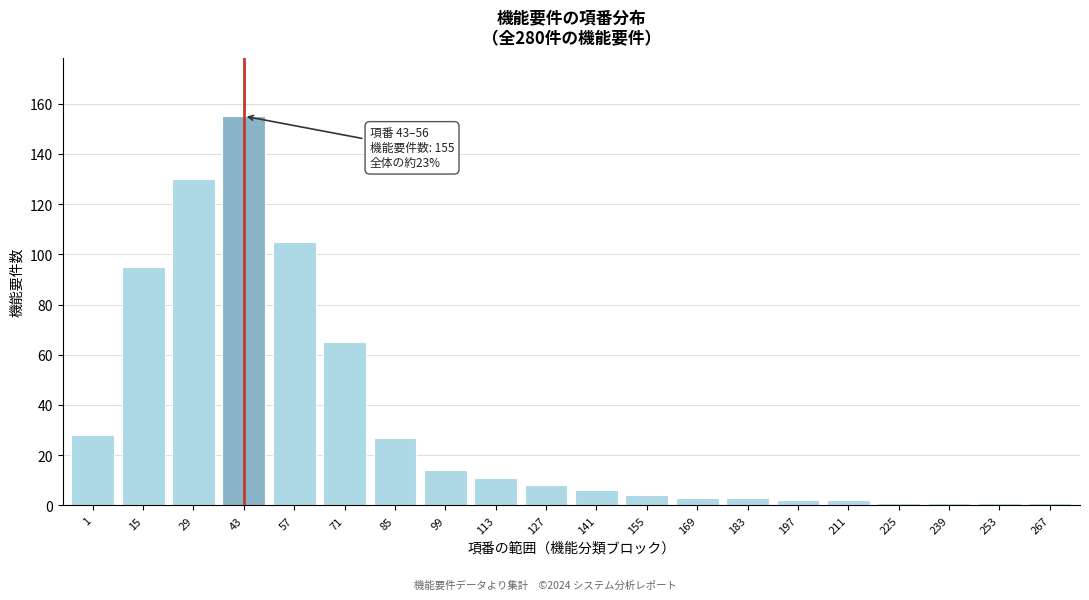

Reading left to right, transcribe all the data shown in this chart.

1=28	15=95	29=130	43=155	57=105	71=65	85=27	99=14	113=11	127=8	141=6	155=4	169=3	183=3	197=2	211=2	225=1	239=1	253=1	267=1